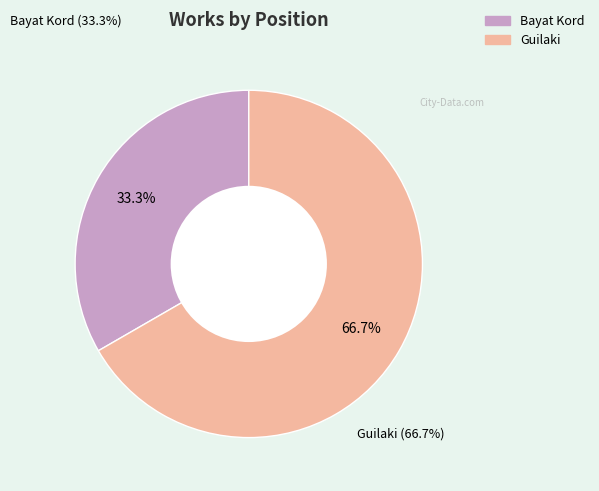

Count the number of slices in the pie.

2